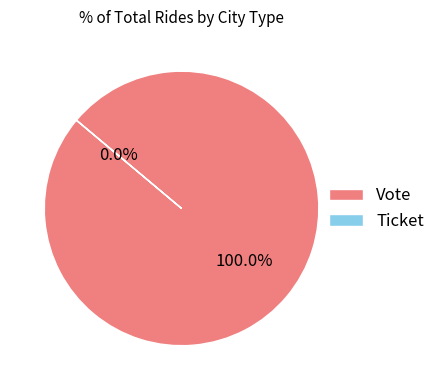

How many segments does this pie chart have?

2